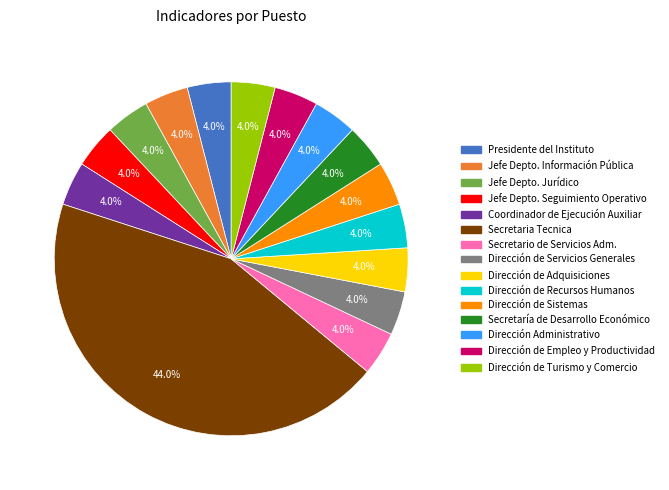

Is there any slice that represents more than half of the pie?

No